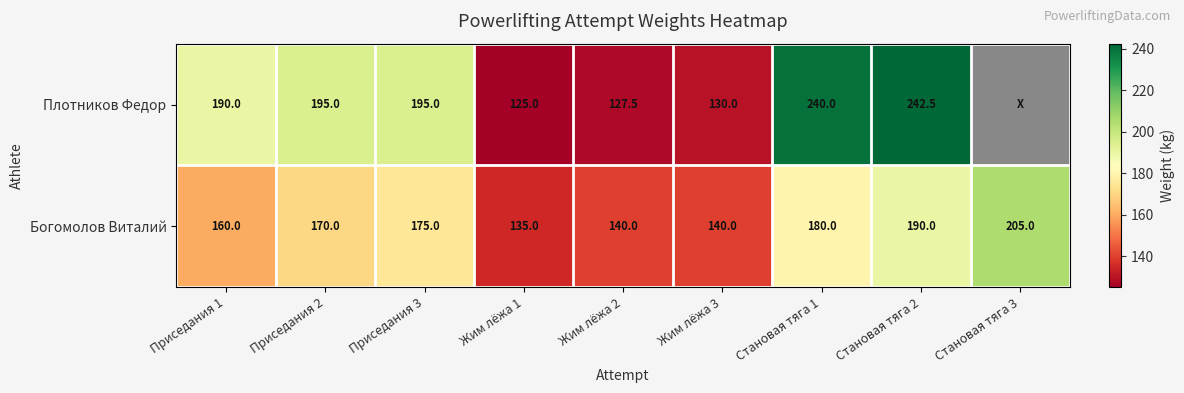

Rank the series at Жим лёжа 1 from lowest to highest value.

Плотников Федор, Богомолов Виталий